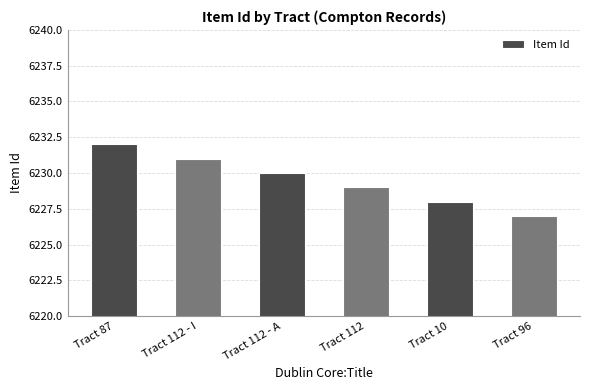

What value does the data have at Tract 10?

6228